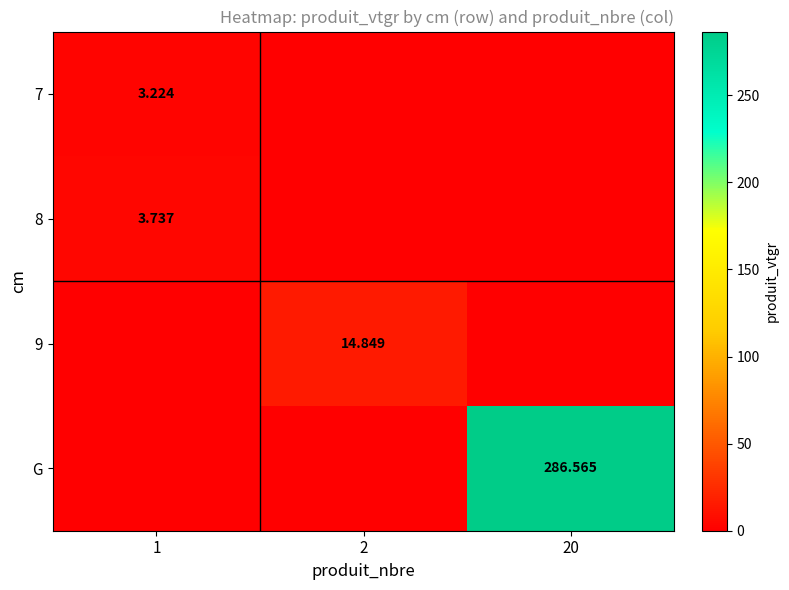

What is the approximate value of 8 at 1?

3.7